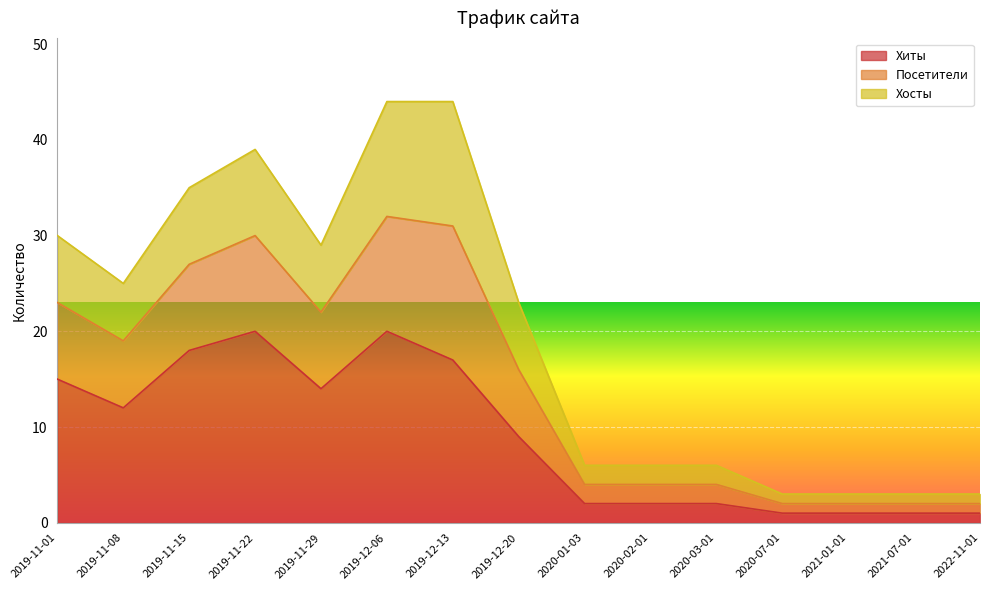

What is the value of the Хиты point at the 5th from the left?

14